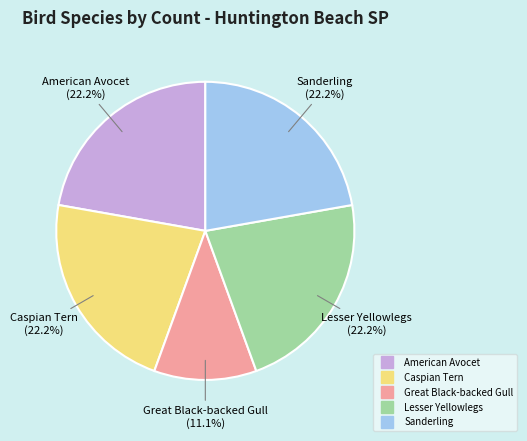

Does any single category account for the majority?

No